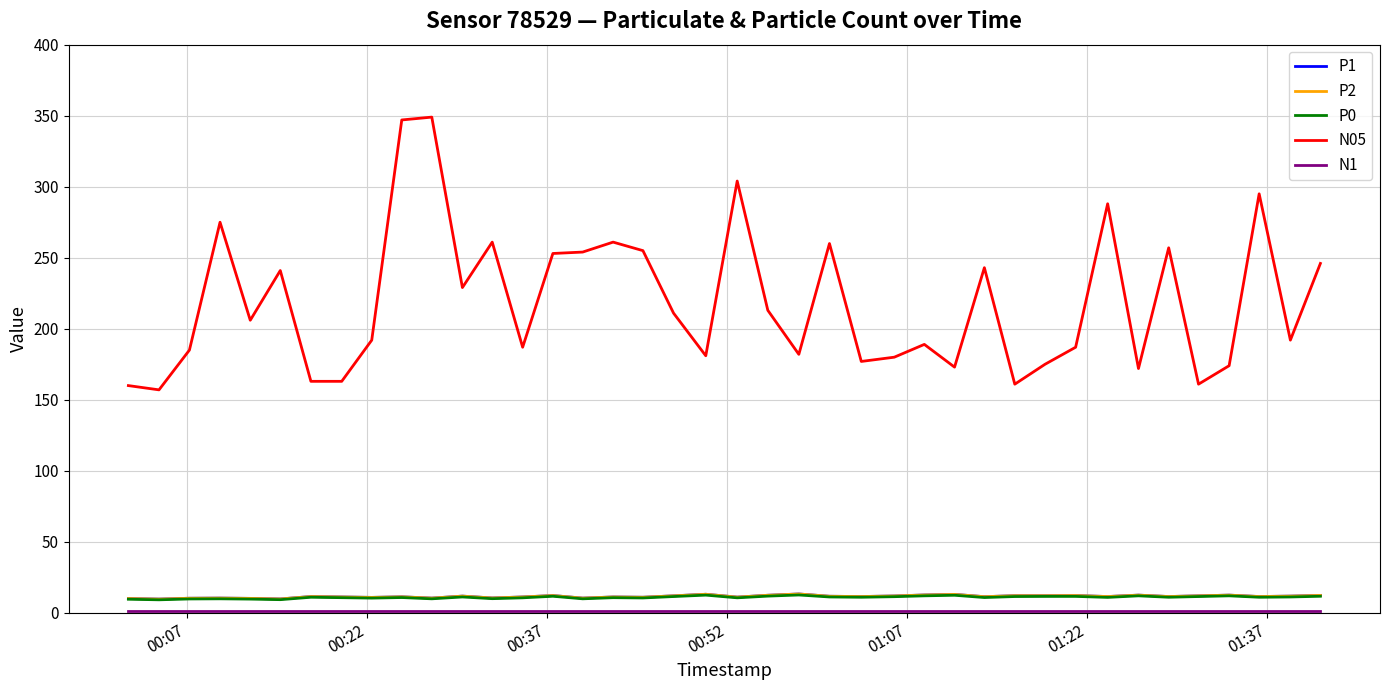

What is the value of the P0 point at the 22nd from the left?

11.8